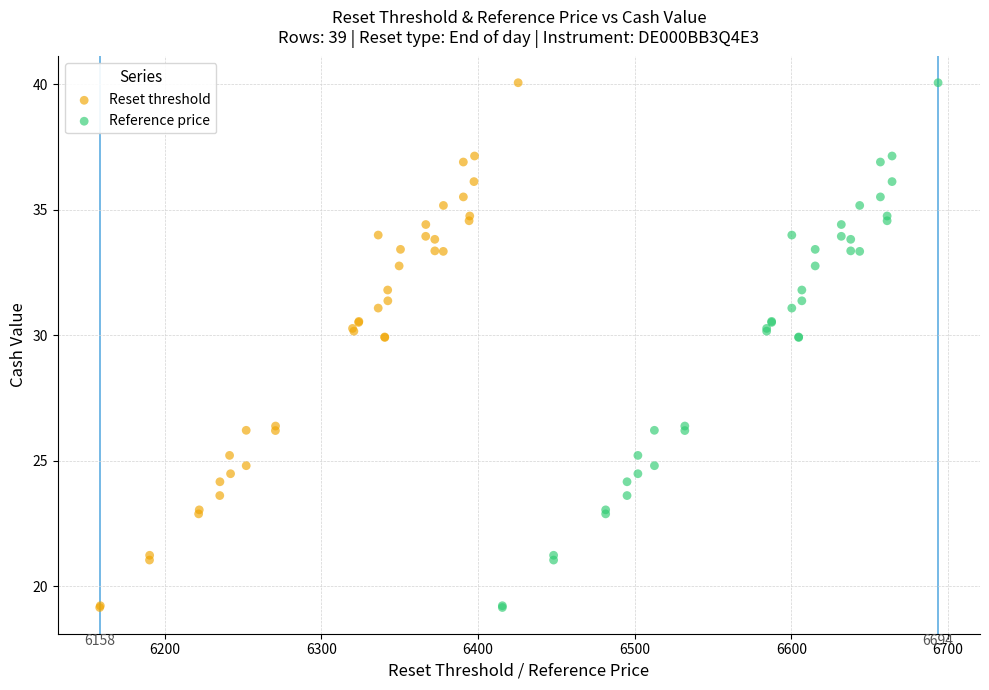

What are all the series names shown in the legend?

Reset threshold, Reference price